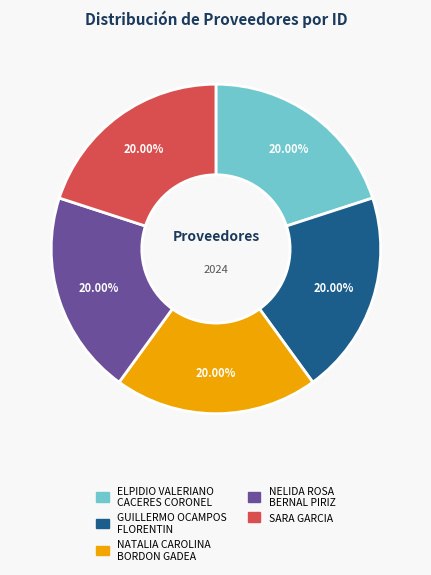

Does any single category account for the majority?

No